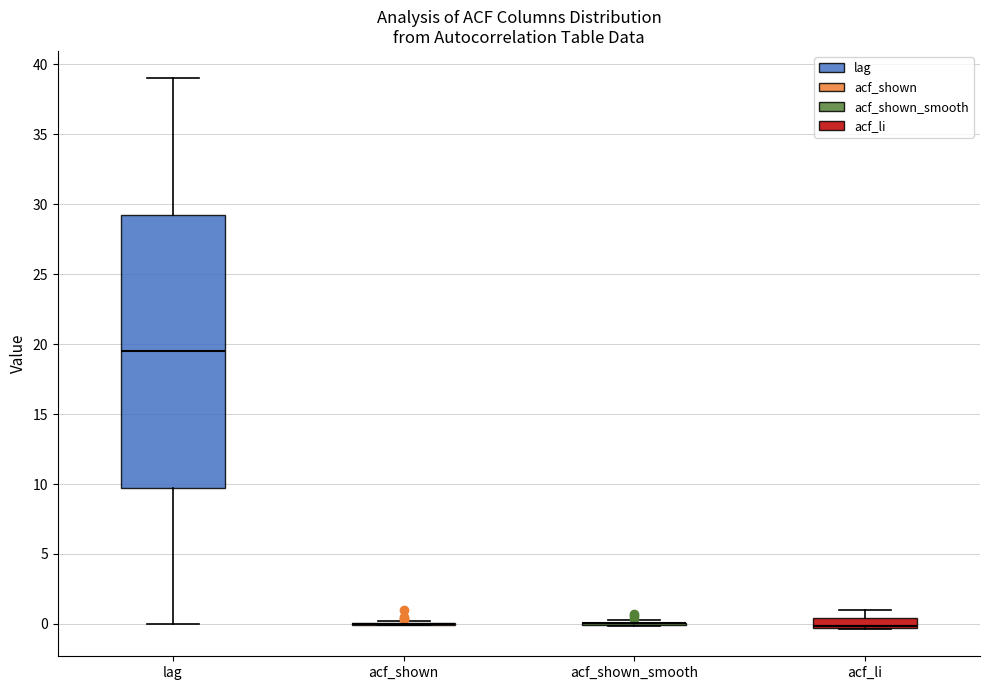

Where does the median line of the box for lag sit on the y-axis? The values are not printed on the chart, so give them approximately, as read against the axis.

19.5